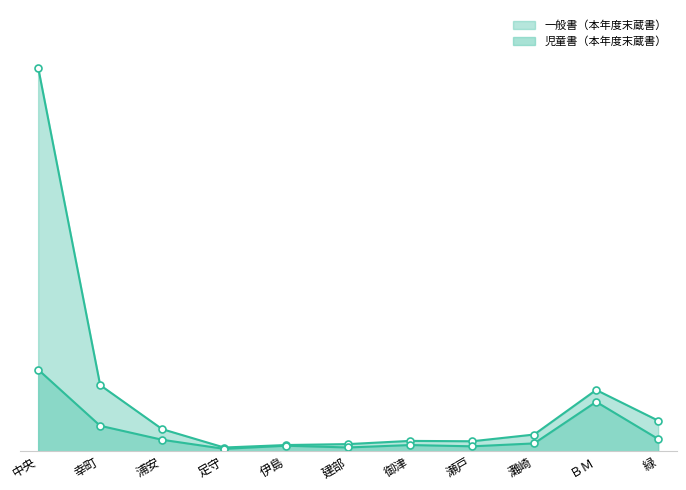

Reading left to right, list all the values displayed in this chart.

一般書（本年度末蔵書）: 831804	143640	48241	8385	13780	15793	22726	21929	36526	133139	66685
児童書（本年度末蔵書）: 177252	55503	25163	5500	12257	8501	13735	10971	17263	107400	26881